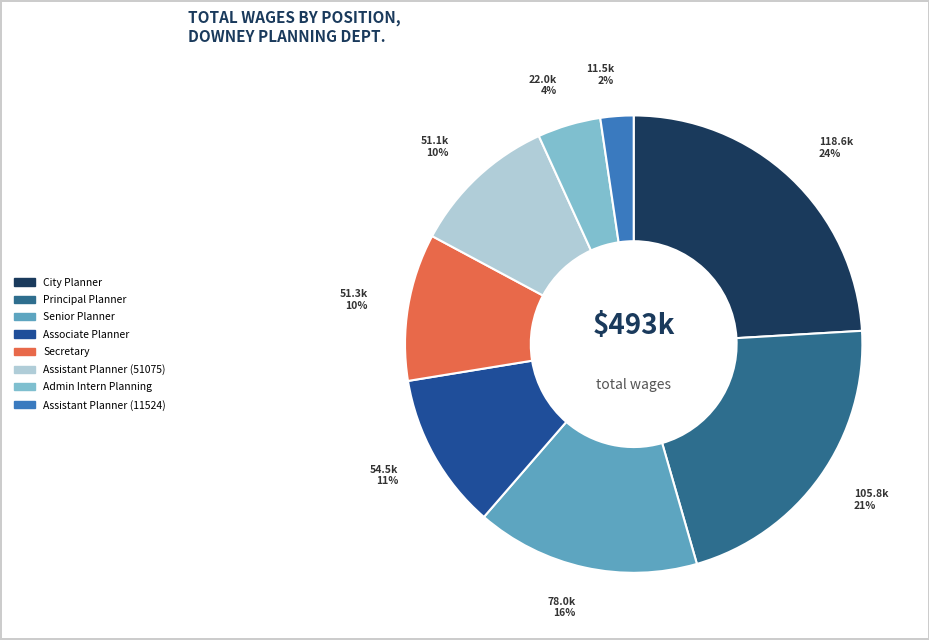

To the nearest percent, what percentage of the pie is Principal Planner?

21%